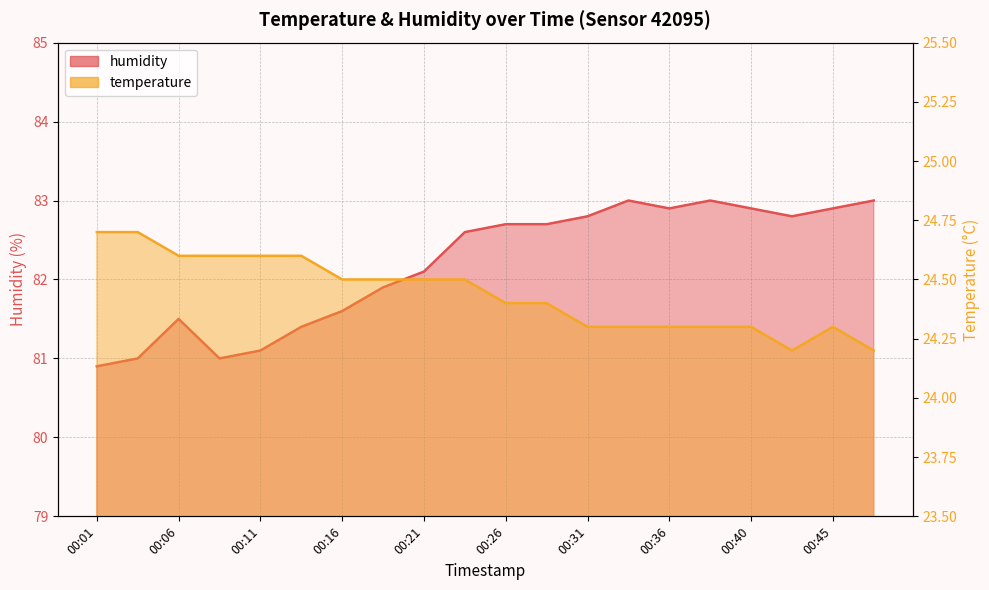

Which series has the widest spread of values?

humidity